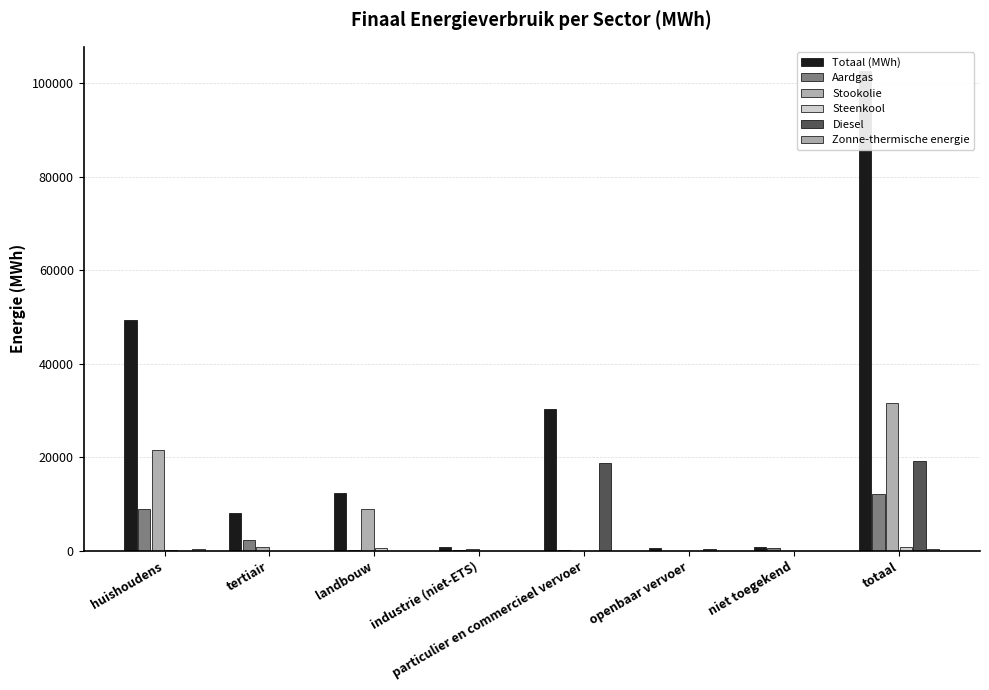

What position from the right is particulier en commercieel vervoer?

4